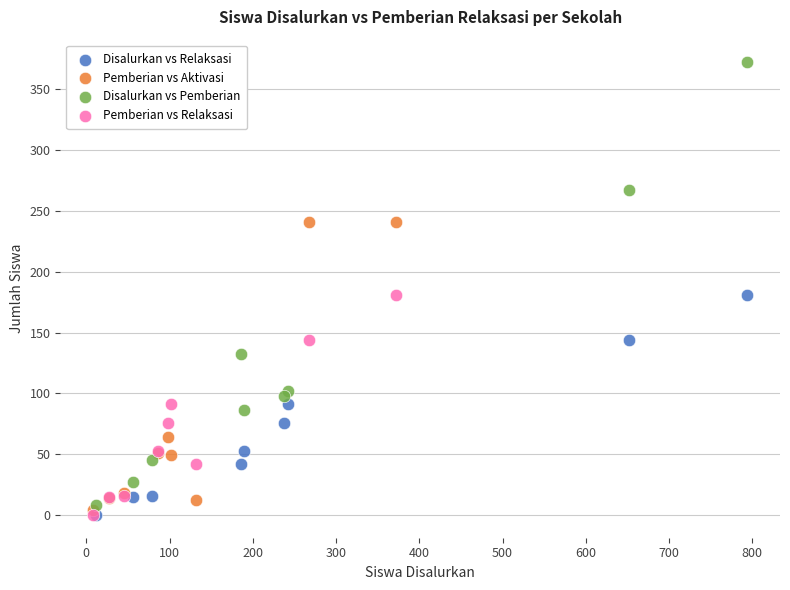

Which series reaches the maximum Y coordinate?

Disalurkan vs Pemberian